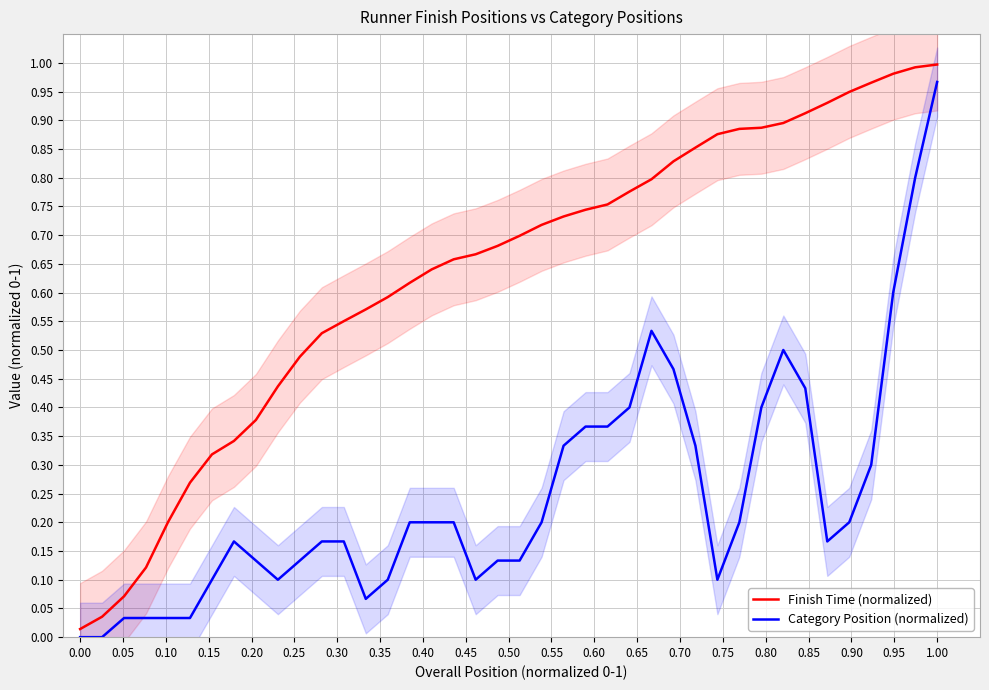

Which category has the highest value in the Category Position (normalized) series?

1.00